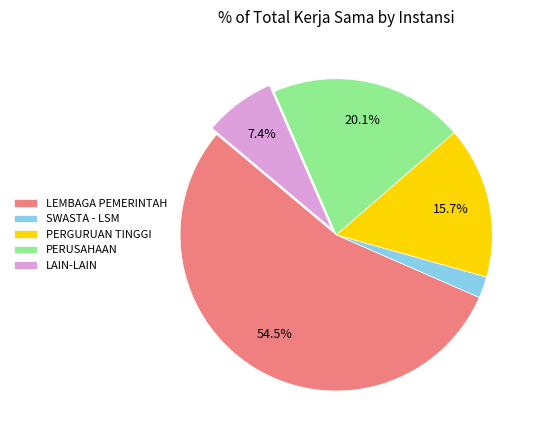

Rank the categories by value from lowest to highest.

SWASTA - LSM, LAIN-LAIN, PERGURUAN TINGGI, PERUSAHAAN, LEMBAGA PEMERINTAH